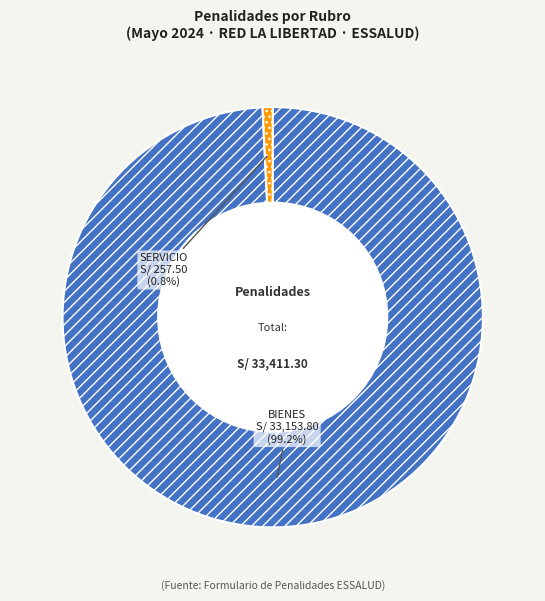

How many segments does this pie chart have?

2